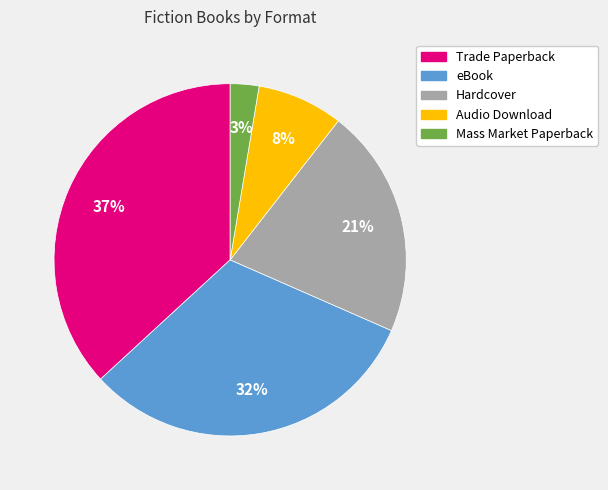

To the nearest percent, what is the difference between the largest and smallest slice percentages?

34%